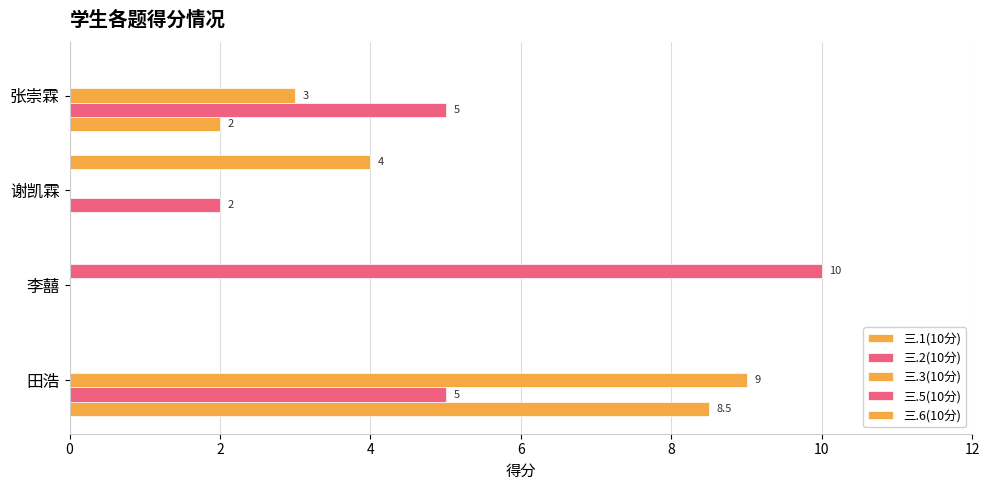

Reading left to right, what are all the values shown in this chart?

三.1(10分): 8.5	0.0	0.0	2.0
三.2(10分): 5.0	0.0	2.0	5.0
三.3(10分): 9.0	0.0	0.0	3.0
三.5(10分): 0.0	10.0	0.0	0.0
三.6(10分): 0.0	0.0	4.0	0.0